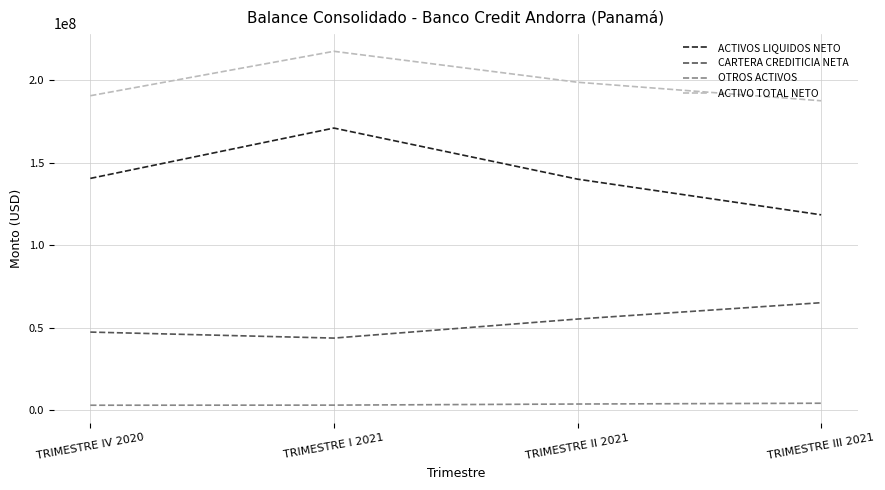

The value of ACTIVO TOTAL NETO at TRIMESTRE I 2021 is 217668187.3. True or false?

True